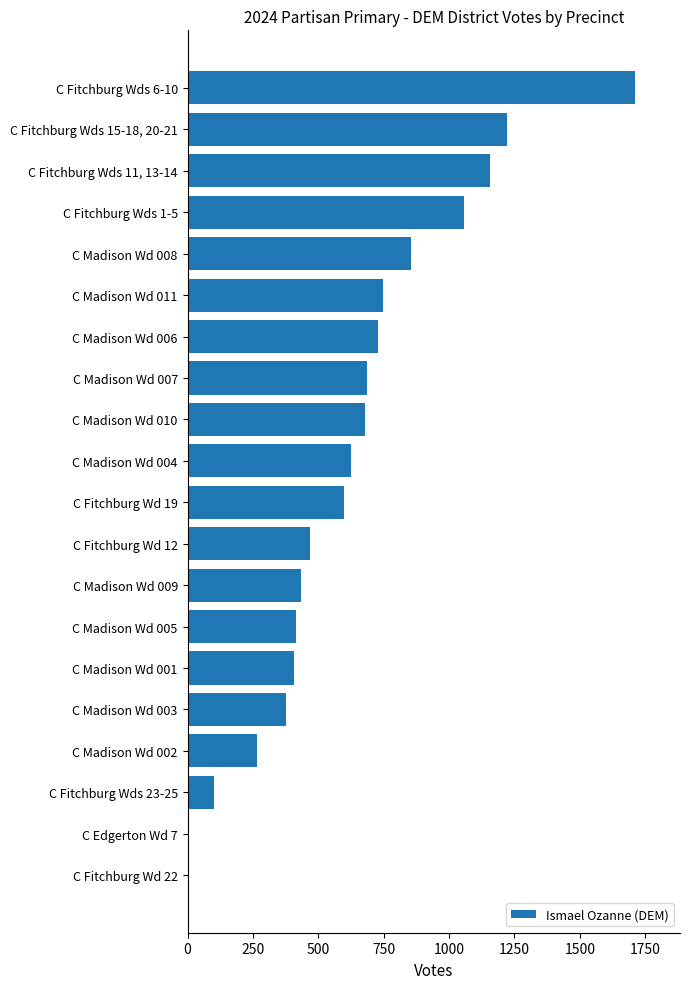

How many series are shown in this chart?

1